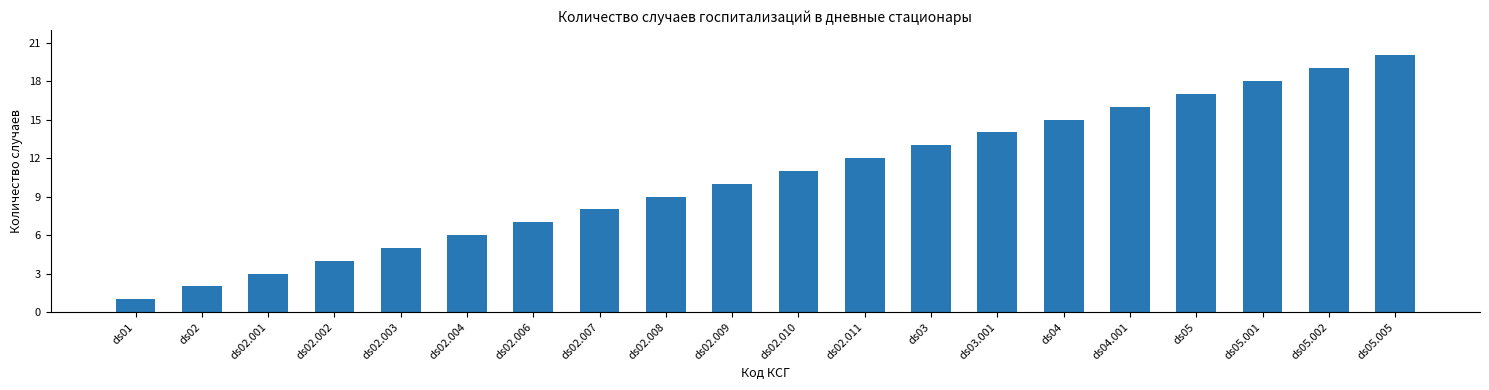

Which label corresponds to the largest value in the chart?

ds05.005